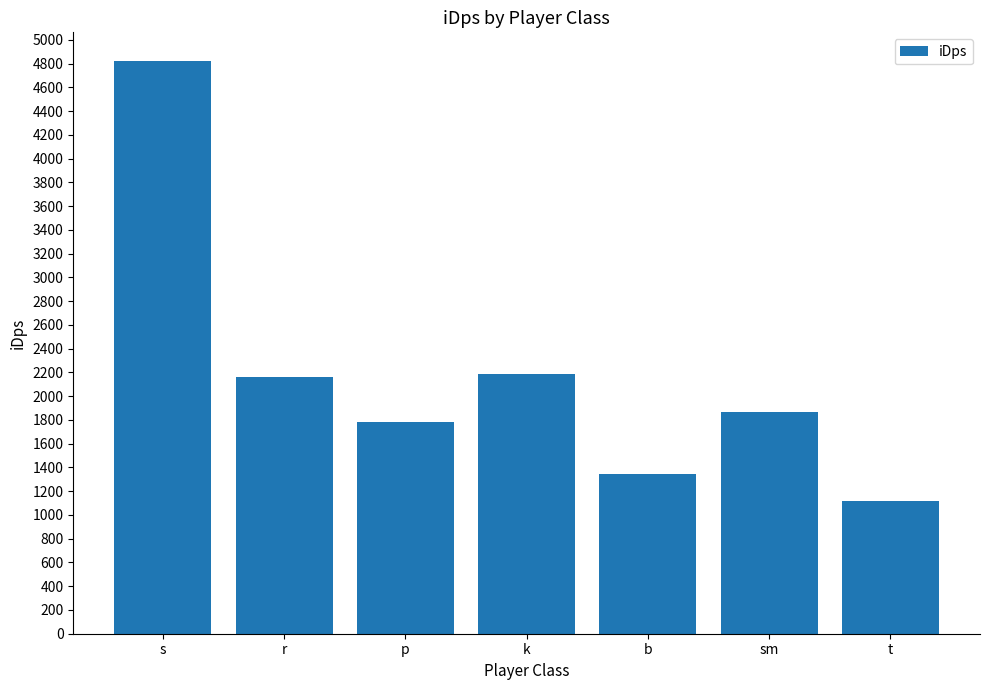

Which has a higher value, s or r?

s